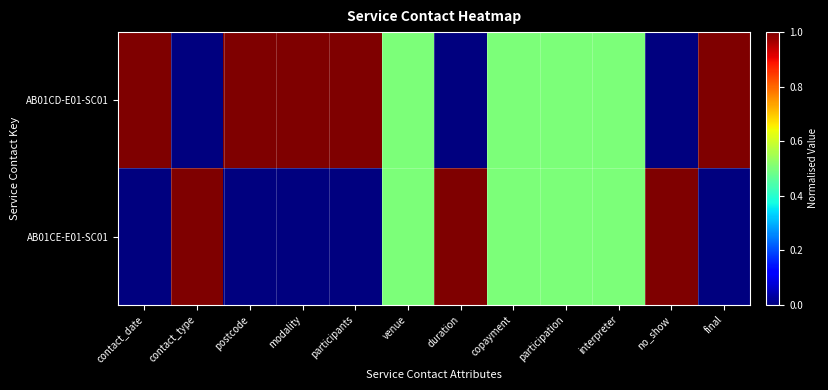

Rank the series by their maximum value, from lowest to highest.

AB01CD-E01-SC01, AB01CE-E01-SC01